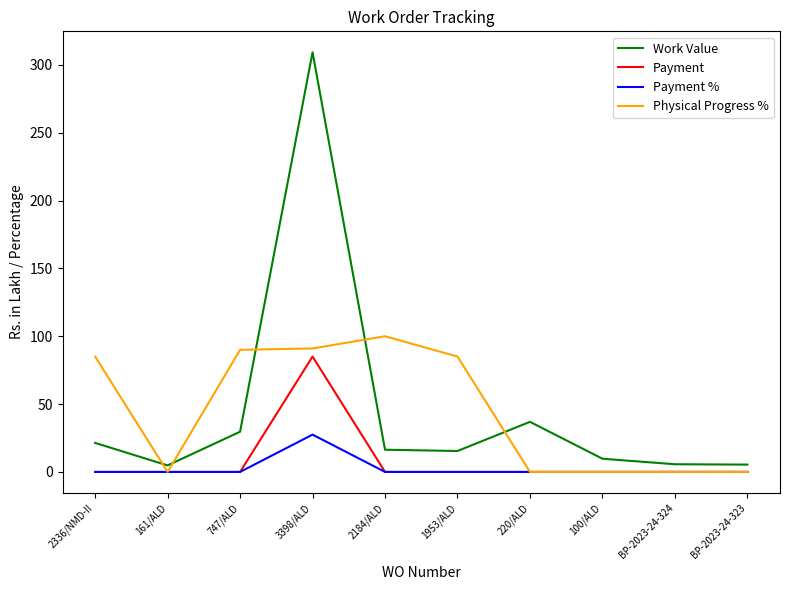

Is it true that Work Value equals 36.9 at 220/ALD?

True